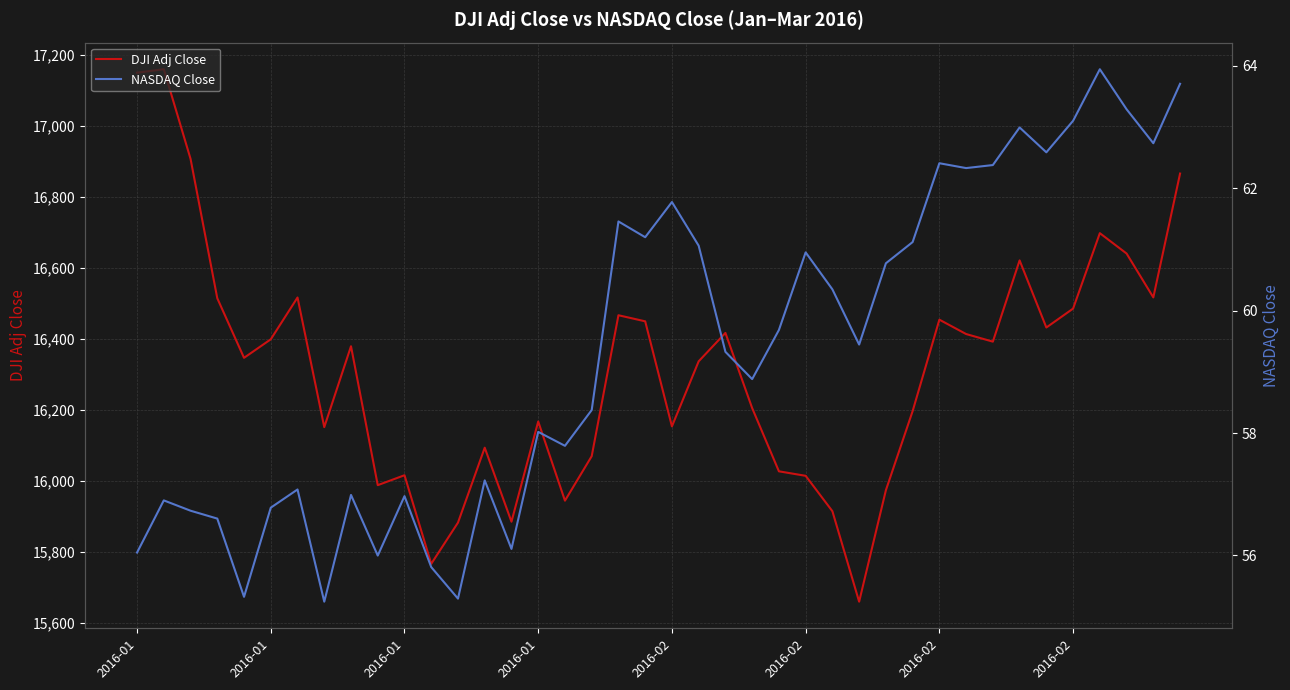

What value does the NASDAQ Close series have at 29?

61.1